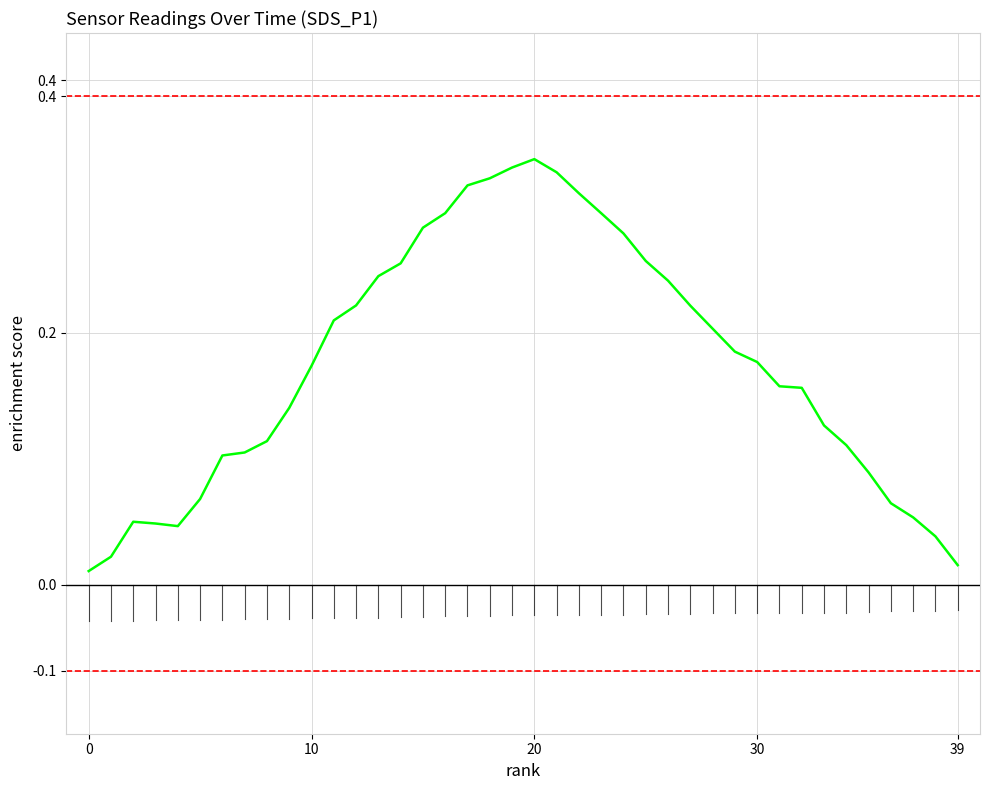

What is the label of the 15th point from the right?

25